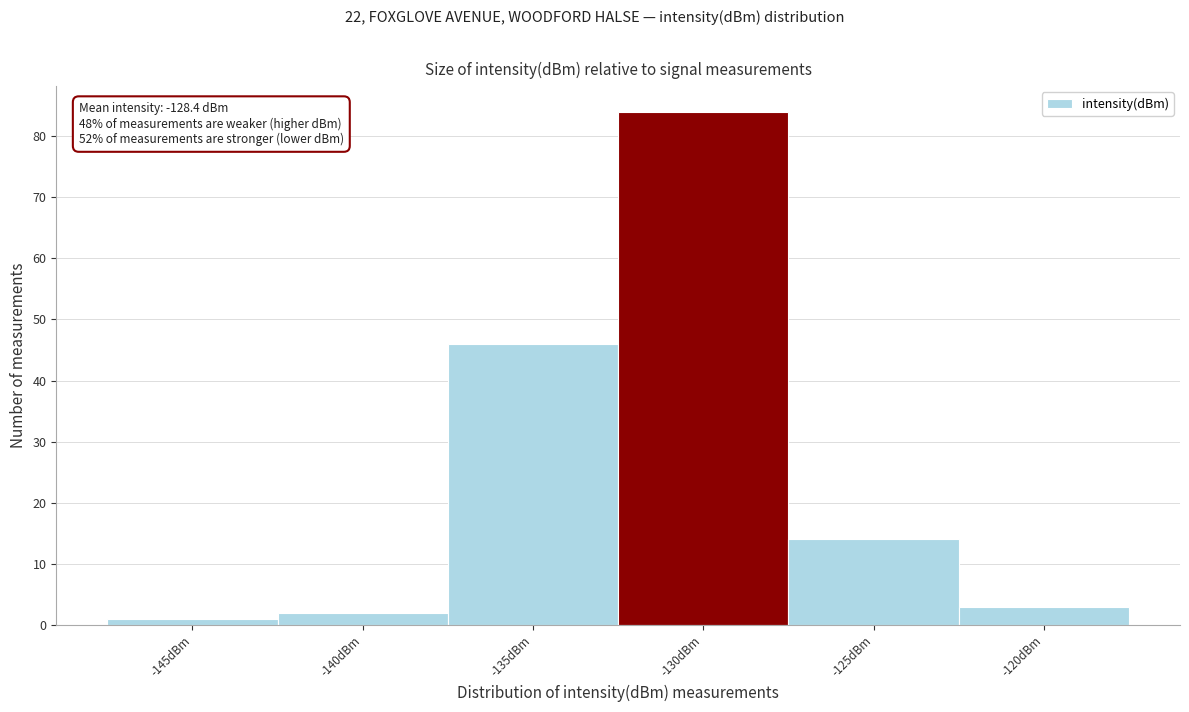

Reading left to right, extract all data points from this chart.

-145dBm=1	-140dBm=2	-135dBm=46	-130dBm=84	-125dBm=14	-120dBm=3